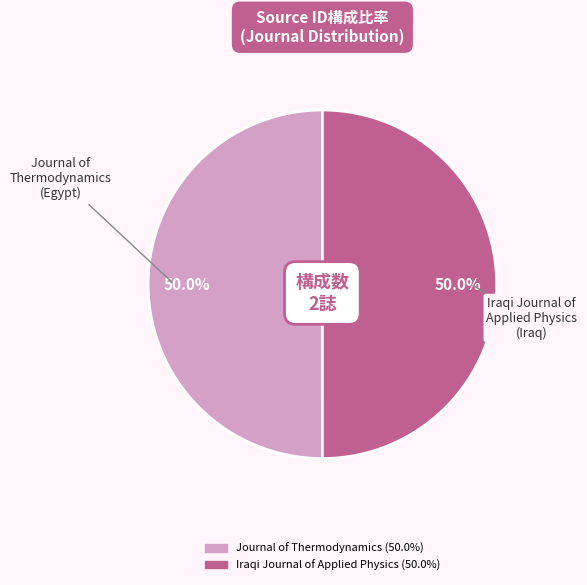

Approximately how many times larger is the value at Journal of Thermodynamics compared to Iraqi Journal of Applied Physics?

1.0